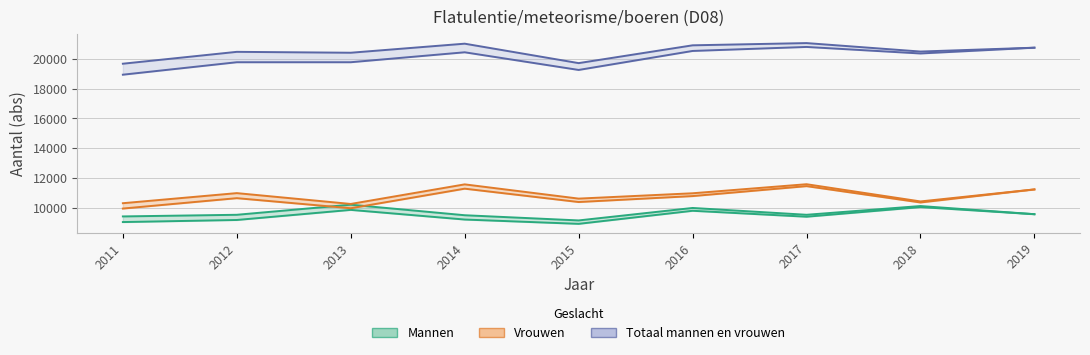

True or false: Vrouwen aantal_abs has more than 1 interior local peaks.

True